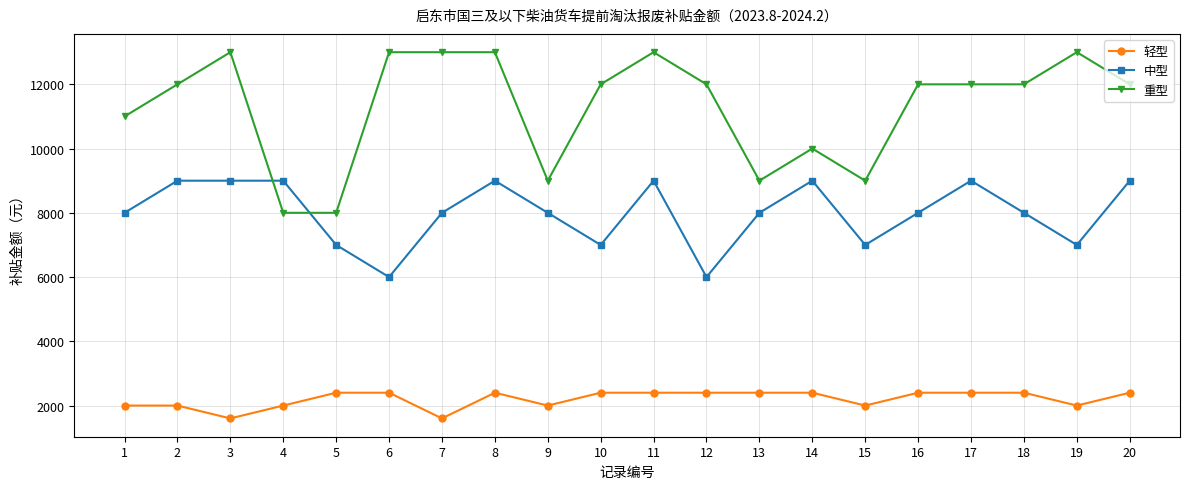

The 轻型 series shows 2400 at 17. True or false?

True